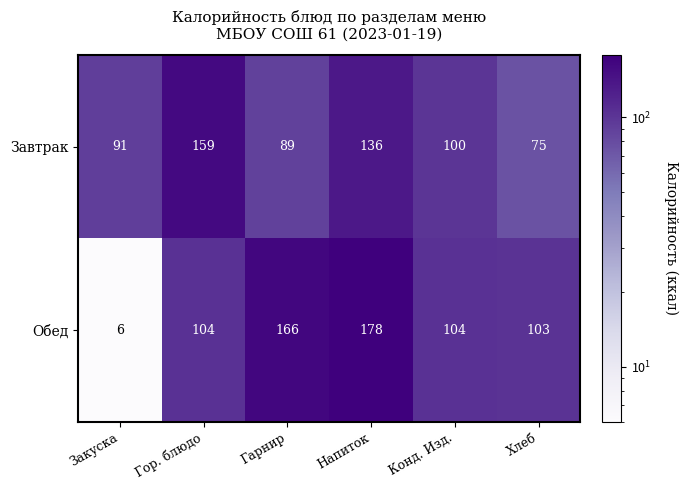

Which series changed the most between Гарнир and Конд. Изд.?

Обед